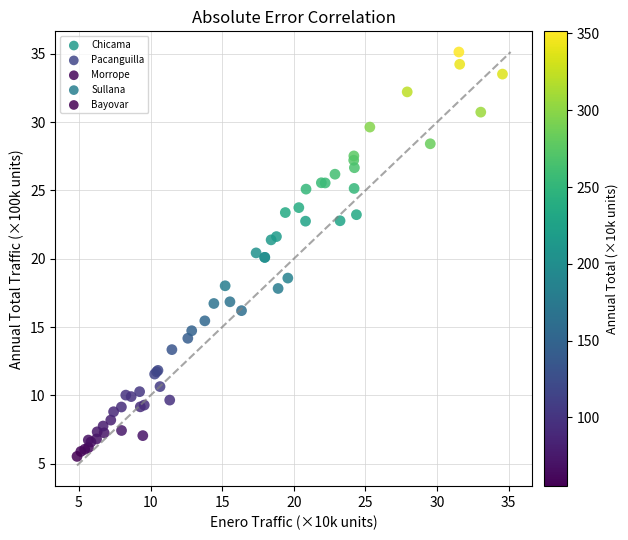

Which series has the widest spread of Y values?

Chicama